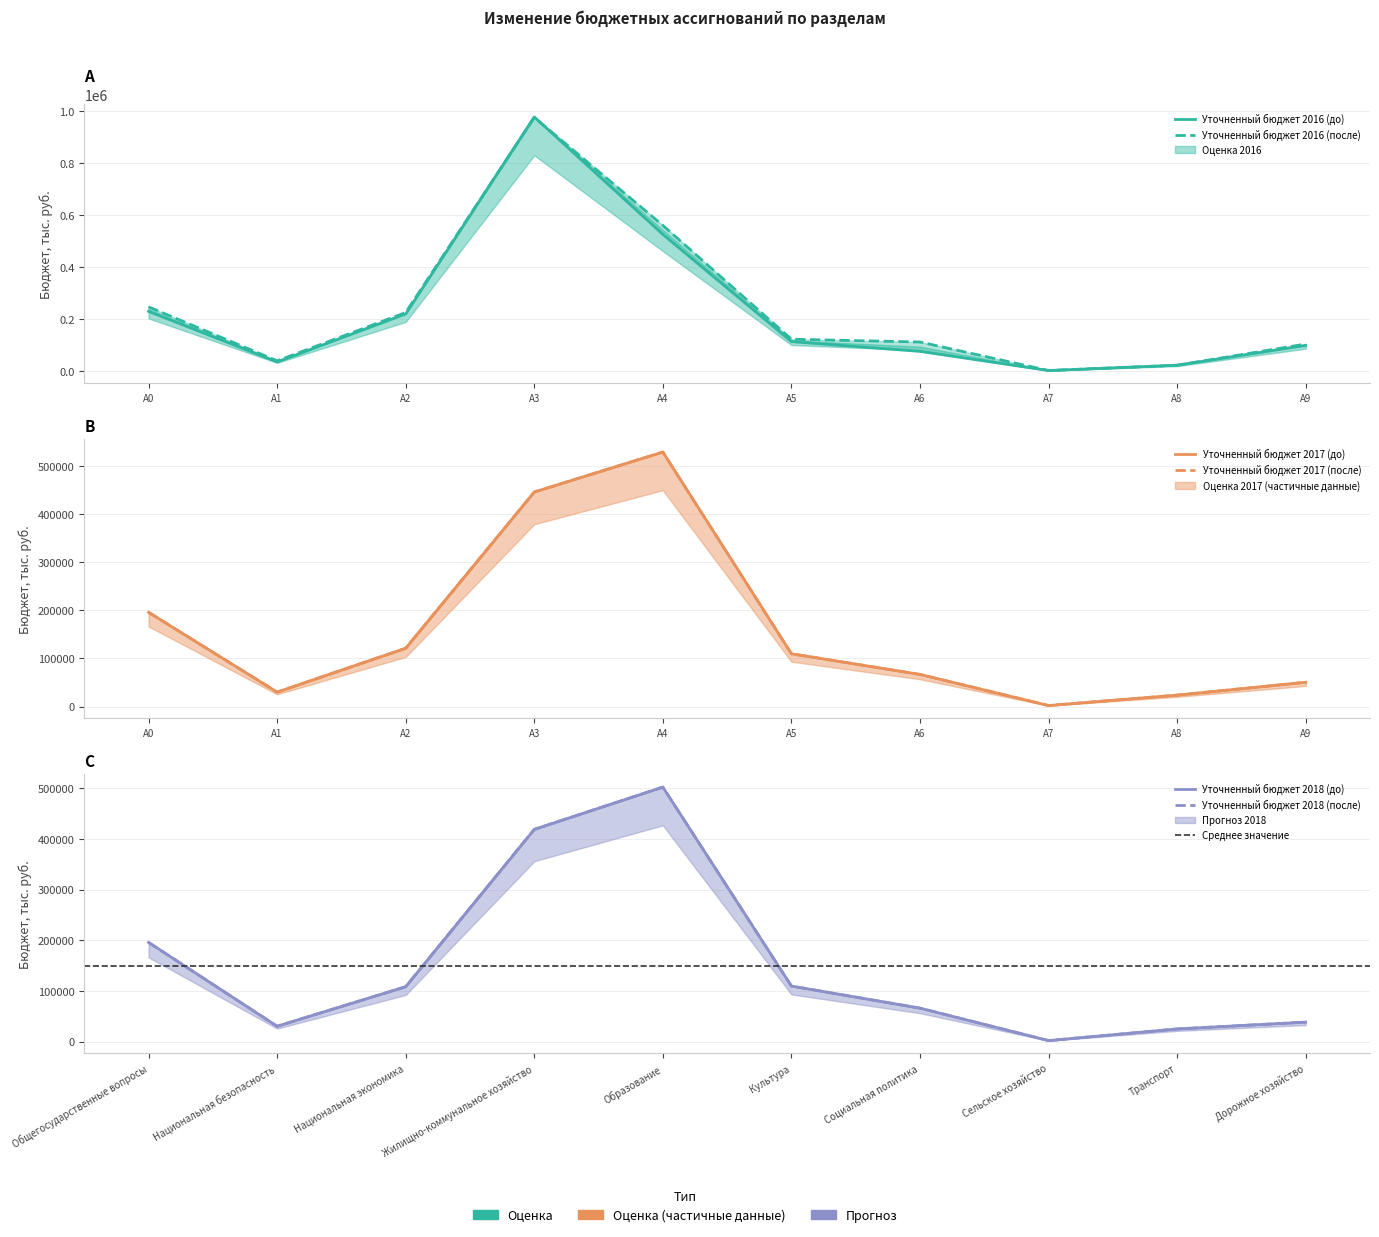

At which category does Уточненный бюджет 2017 (после) reach its first local peak?

A4